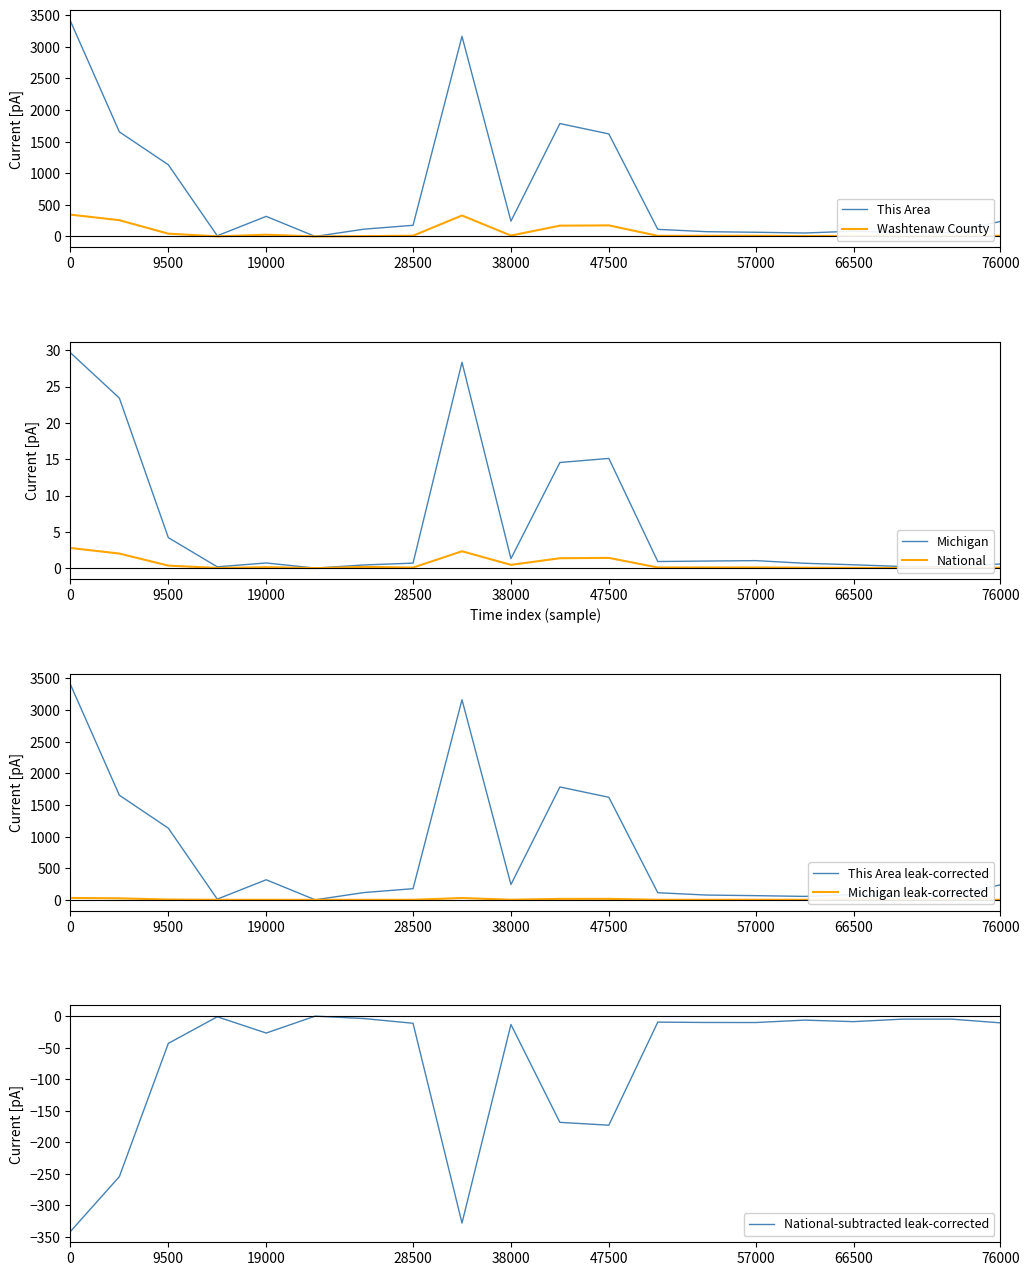

At how many categories does at least one series exceed 1503?

5